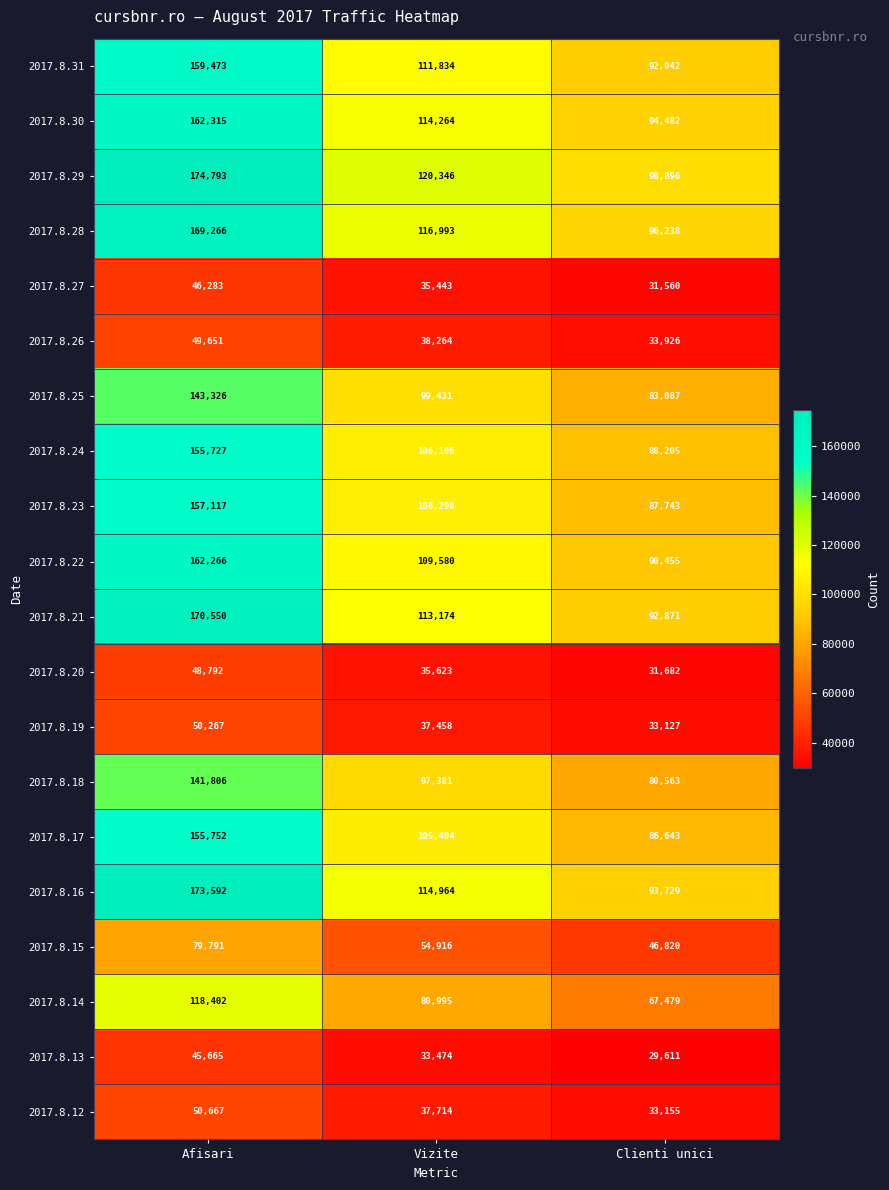

At which category is the sum across all series the highest?

Afisari